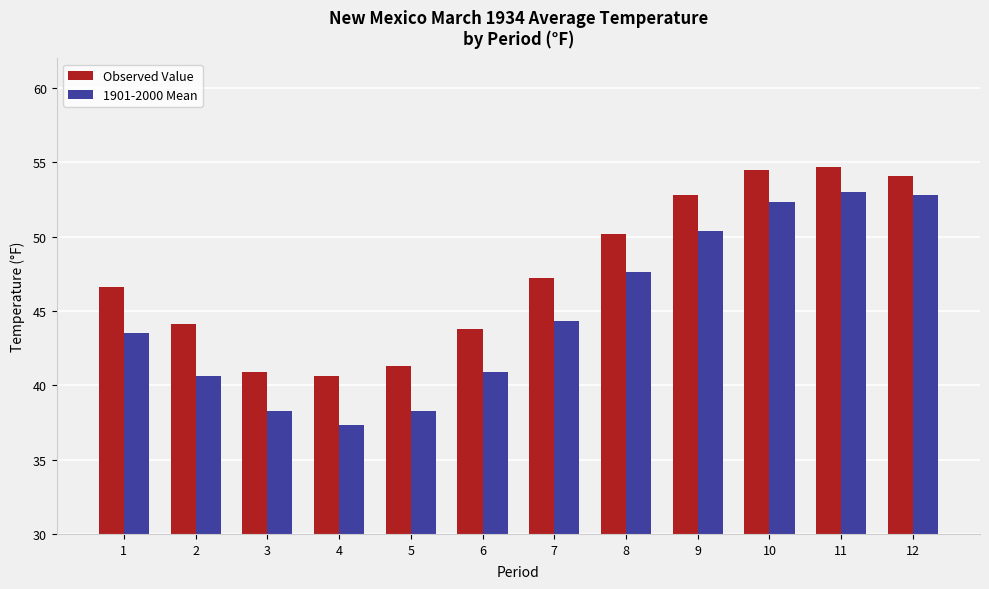

At which category is the sum across all series the highest?

11